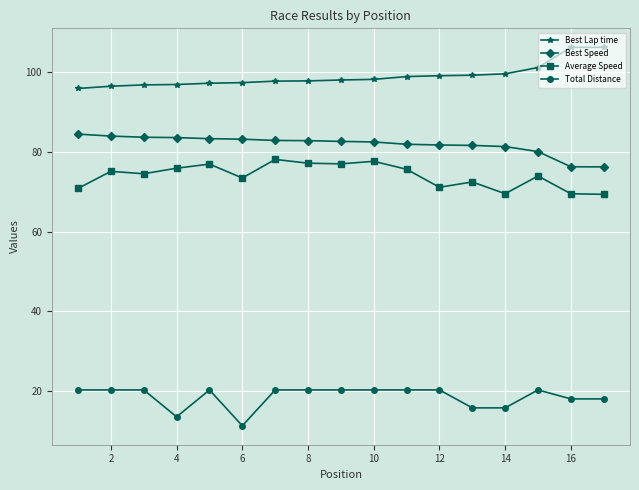

What is the average value of the Average Speed series?

74.0